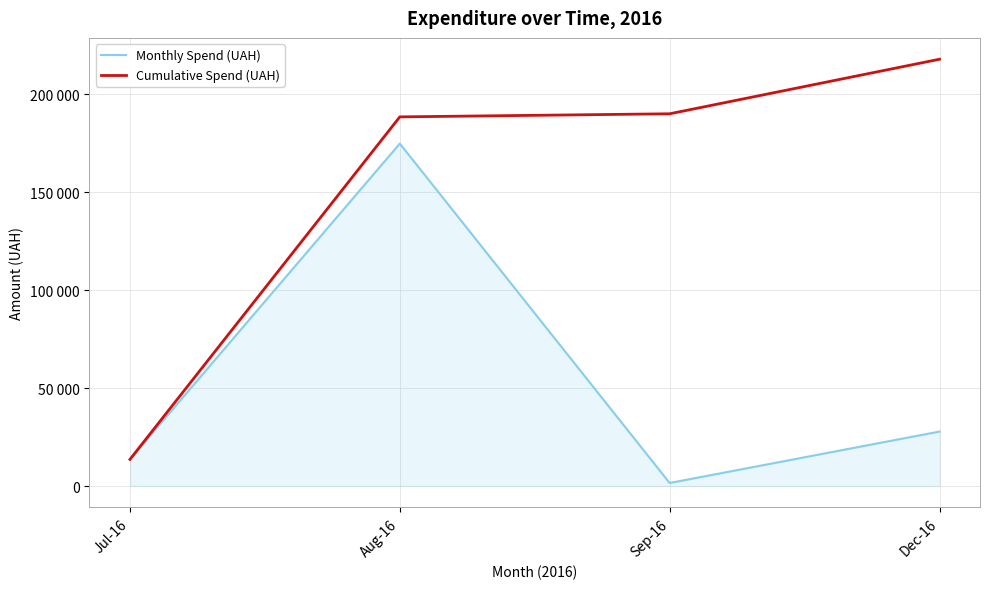

List the labels in order of Monthly Spend (UAH) value, largest first.

Aug-16, Dec-16, Jul-16, Sep-16